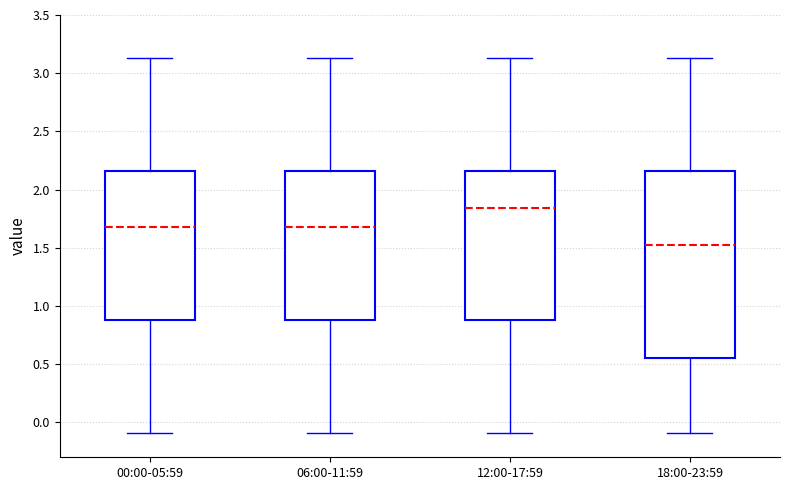

Reading left to right, read every box against the y-axis: the position of its median line, the range the box covers, and the ends of its whiskers. The values are not printed on the chart, so give them approximately, as read against the axis.

00:00-05:59: median 1.70, box 0.90 to 2.15, whiskers -0.10 to 3.15
06:00-11:59: median 1.70, box 0.90 to 2.15, whiskers -0.10 to 3.15
12:00-17:59: median 1.85, box 0.90 to 2.15, whiskers -0.10 to 3.15
18:00-23:59: median 1.50, box 0.55 to 2.15, whiskers -0.10 to 3.15